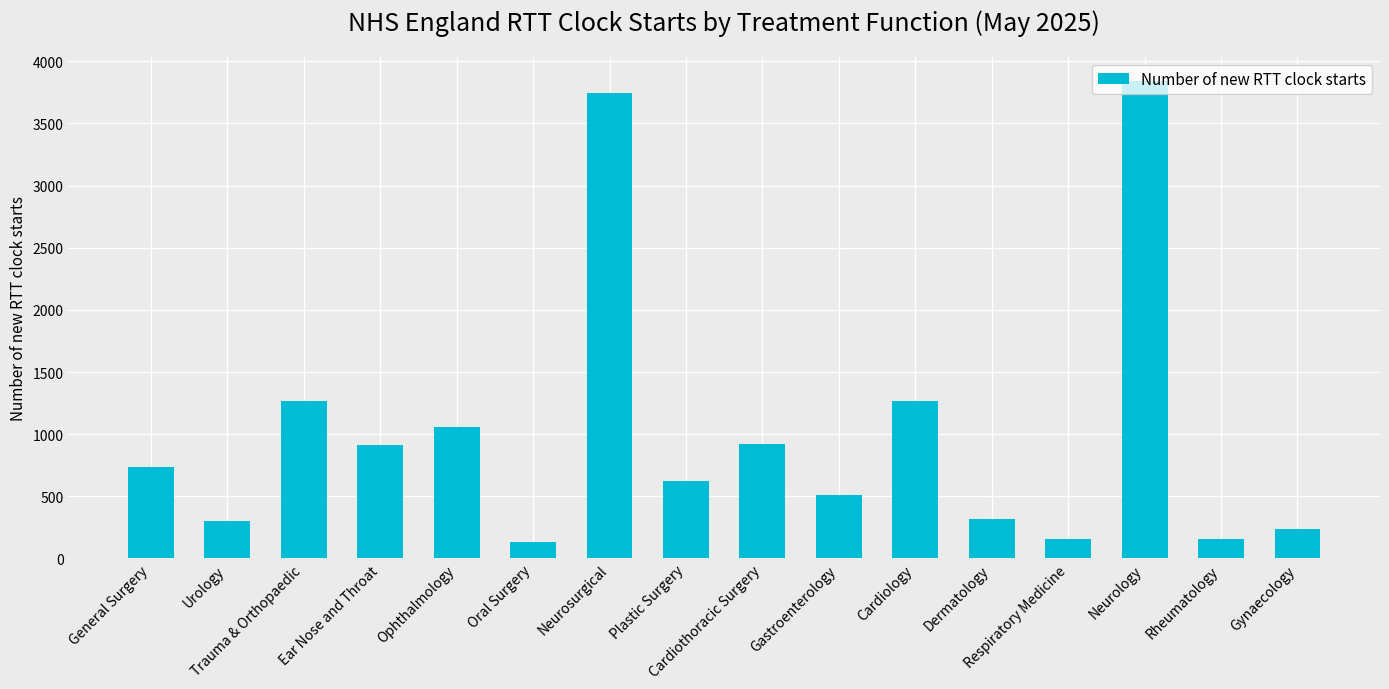

What is the ratio of the value at Neurosurgical to the value at Dermatology?

11.8